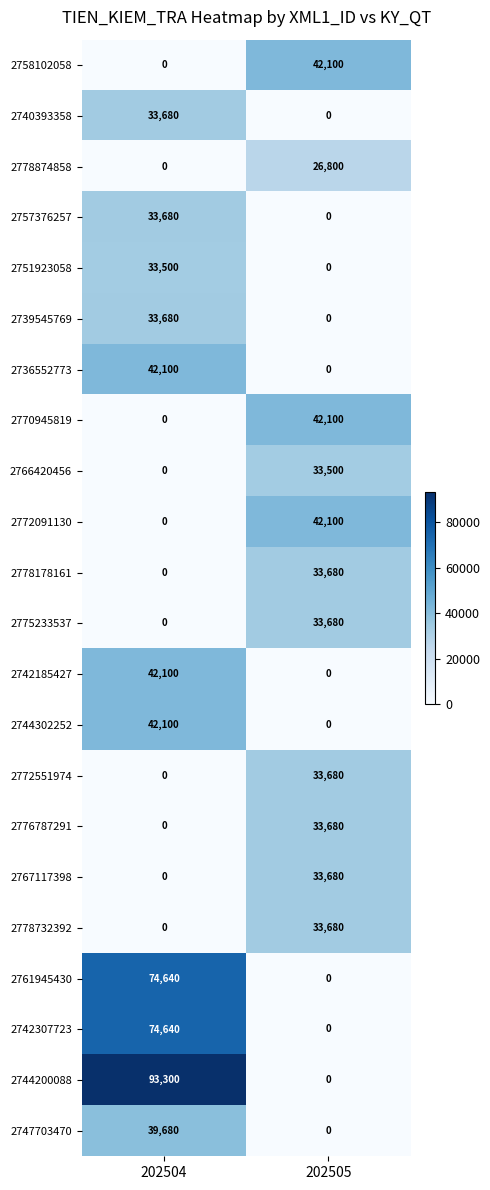

Which category has the highest value across all series?

202504